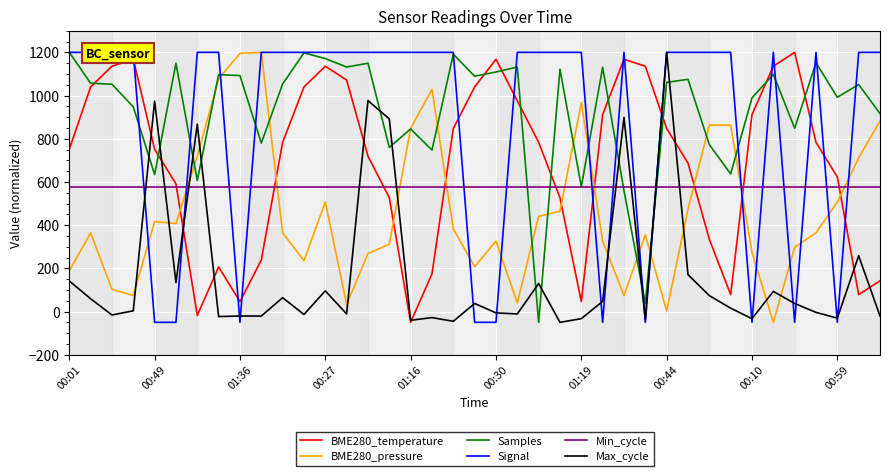

True or false: Min_cycle has more than 1 interior local peaks.

False